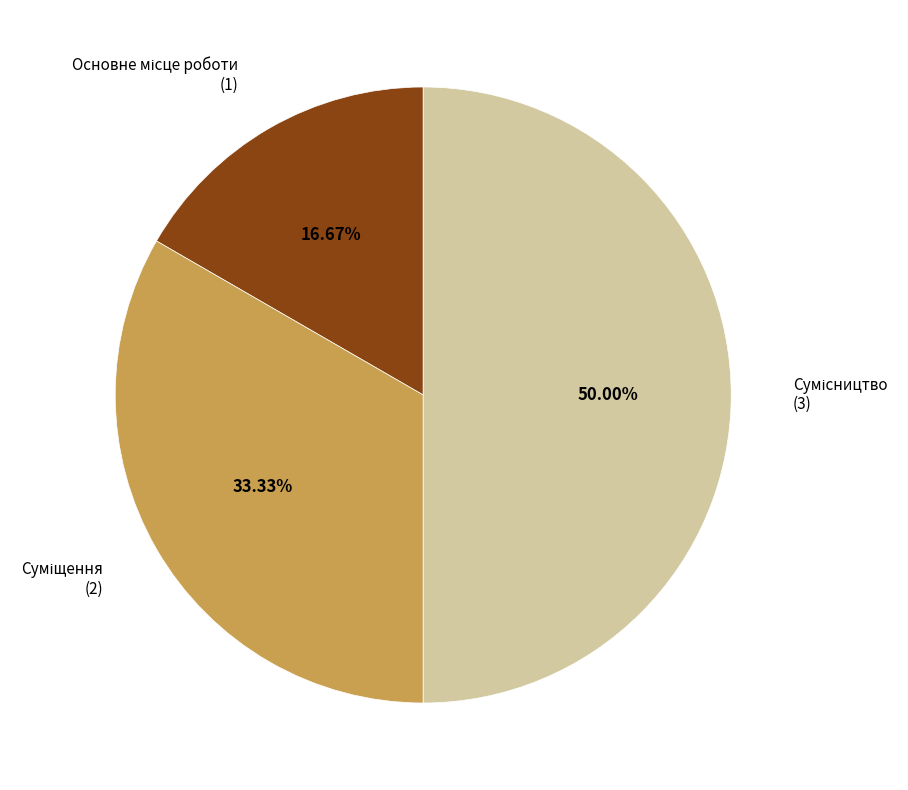

How many segments does this pie chart have?

3